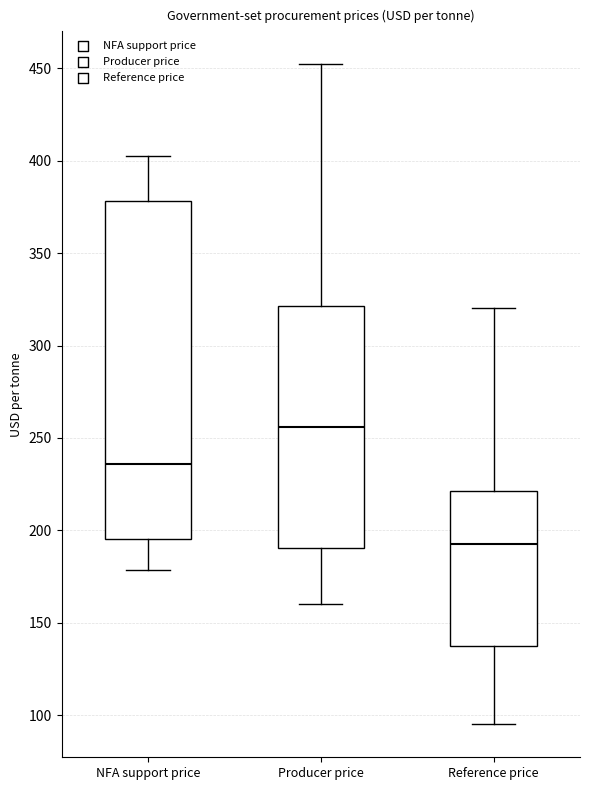

Reading left to right, transcribe this box plot: for each box, give where its median line is, the range the box spans, and where its two whiskers end, as read against the y-axis. The values are not printed on the chart, so give them approximately, as read against the axis.

NFA support price: median 235, box 195 to 380, whiskers 180 to 405
Producer price: median 255, box 190 to 320, whiskers 160 to 450
Reference price: median 190, box 140 to 220, whiskers 95 to 320